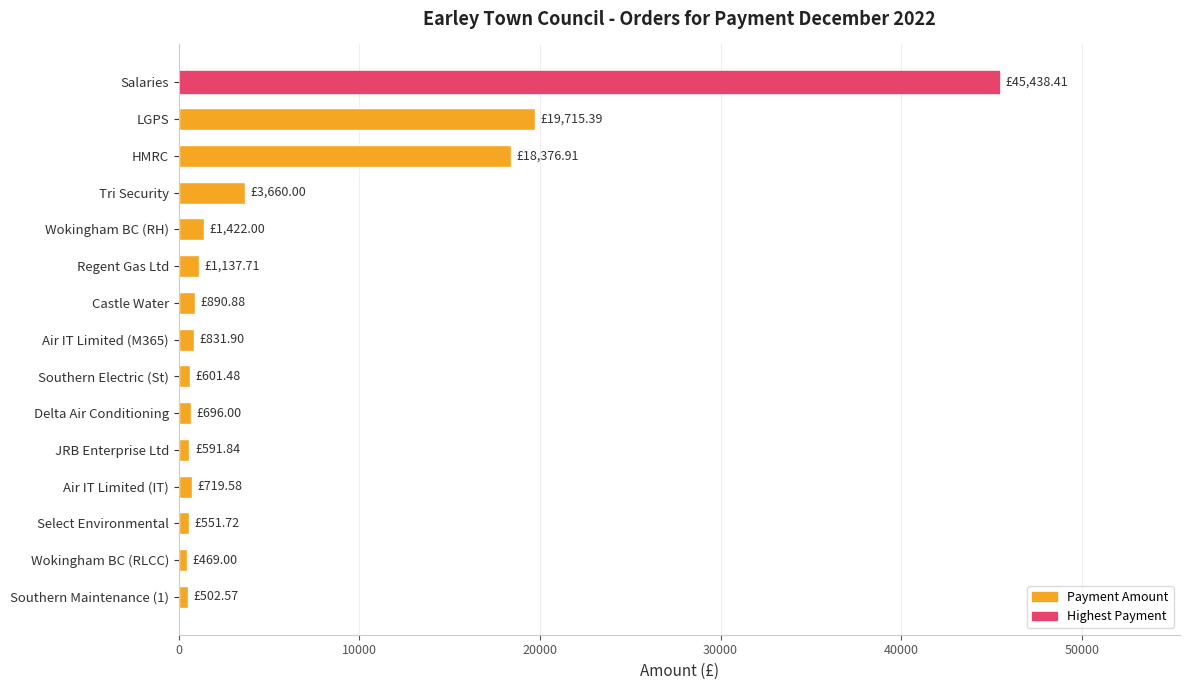

Which category has the highest value across all series?

Salaries